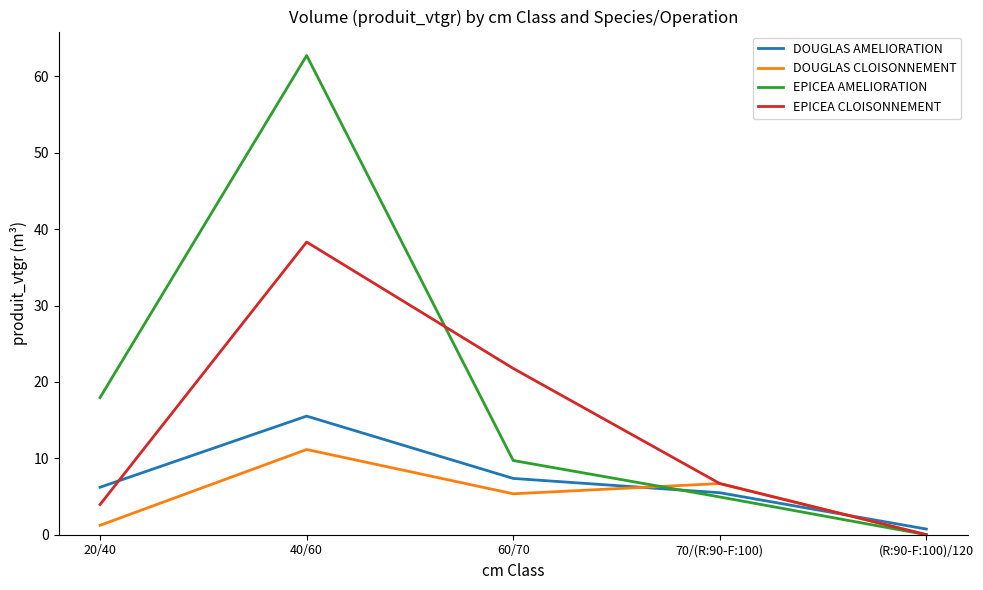

Between which two adjacent categories do EPICEA CLOISONNEMENT and DOUGLAS AMELIORATION first intersect?

20/40 and 40/60